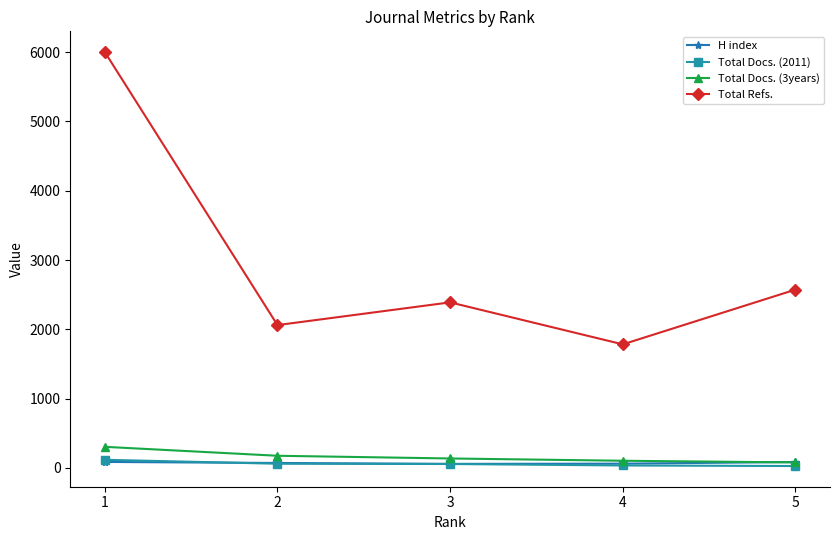

What is the sum of all Total Docs. (3years) values?

797